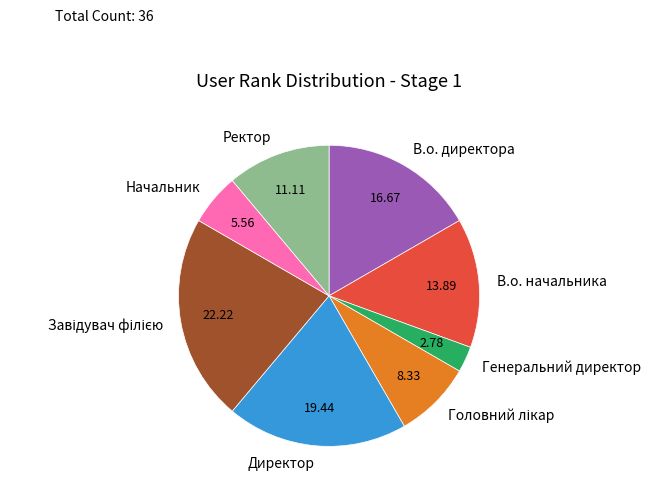

What is the ratio of the value at Начальник to the value at Генеральний директор?

2.0